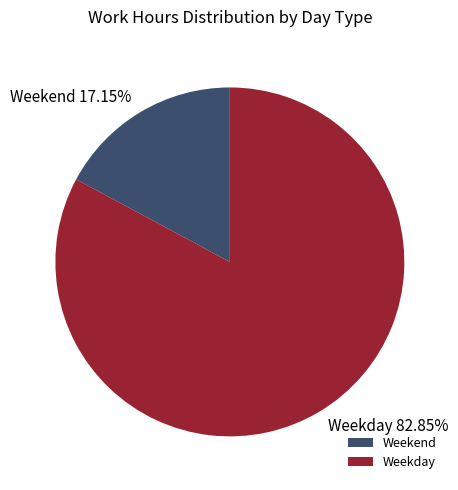

Rank the categories by value from highest to lowest.

Weekday, Weekend